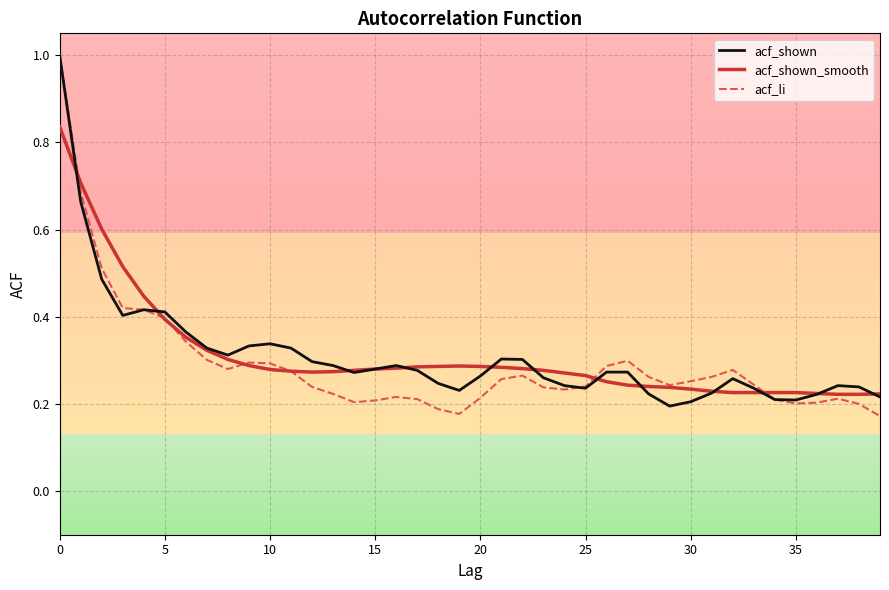

What is the maximum value shown in the chart?

1.0